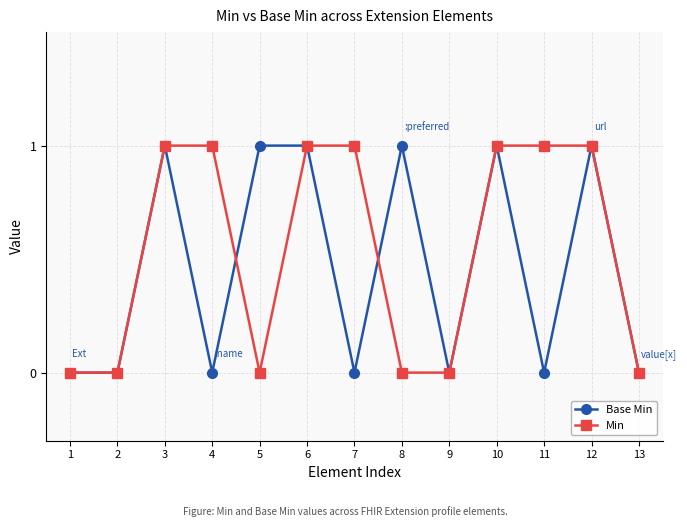

What is the approximate value of Min at 10?

1